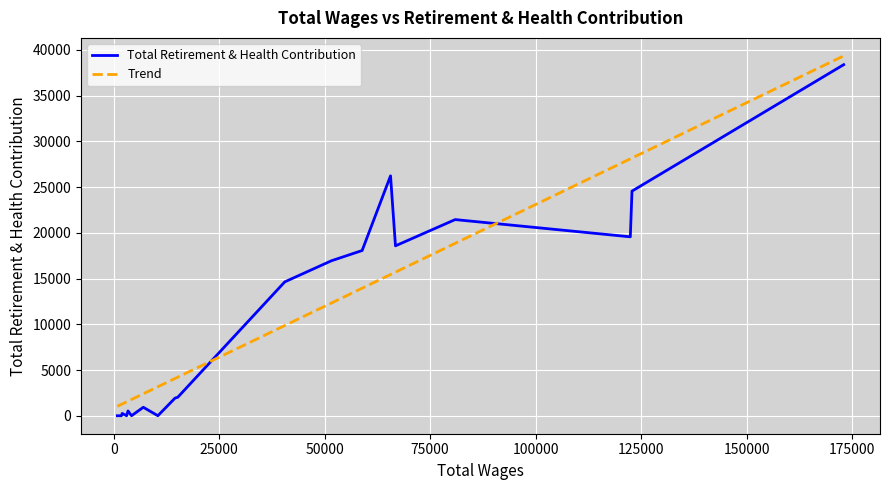

What is the difference between the maximum and minimum values?

38389